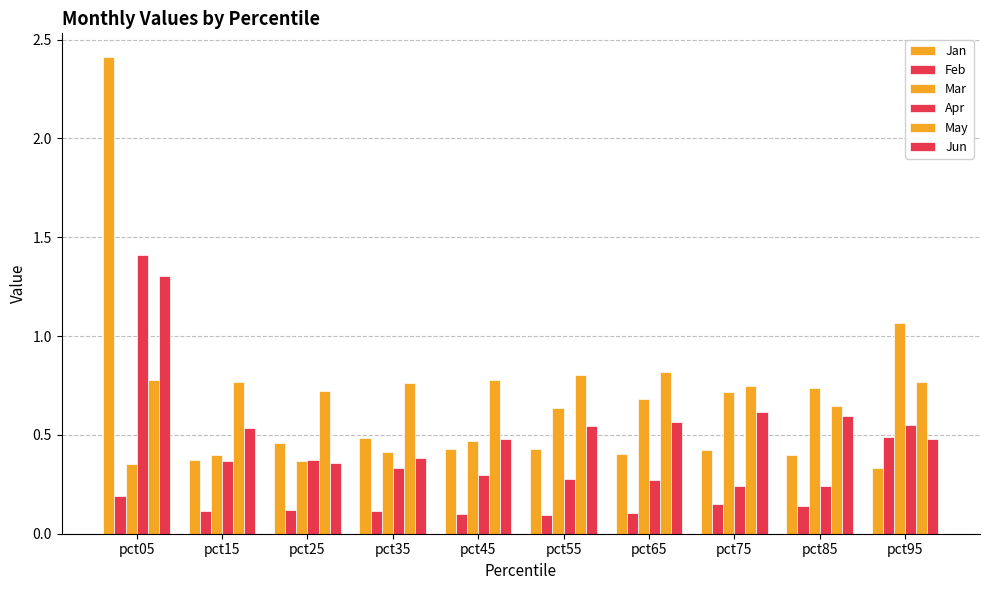

Reading right to left, transcribe all the data shown in this chart.

Jan: pct95=0.3	pct85=0.4	pct75=0.4	pct65=0.4	pct55=0.4	pct45=0.4	pct35=0.5	pct25=0.5	pct15=0.4	pct05=2.4
Feb: pct95=0.5	pct85=0.1	pct75=0.2	pct65=0.1	pct55=0.1	pct45=0.1	pct35=0.1	pct25=0.1	pct15=0.1	pct05=0.2
Mar: pct95=1.1	pct85=0.7	pct75=0.7	pct65=0.7	pct55=0.6	pct45=0.5	pct35=0.4	pct25=0.4	pct15=0.4	pct05=0.4
Apr: pct95=0.5	pct85=0.2	pct75=0.2	pct65=0.3	pct55=0.3	pct45=0.3	pct35=0.3	pct25=0.4	pct15=0.4	pct05=1.4
May: pct95=0.8	pct85=0.6	pct75=0.7	pct65=0.8	pct55=0.8	pct45=0.8	pct35=0.8	pct25=0.7	pct15=0.8	pct05=0.8
Jun: pct95=0.5	pct85=0.6	pct75=0.6	pct65=0.6	pct55=0.5	pct45=0.5	pct35=0.4	pct25=0.4	pct15=0.5	pct05=1.3